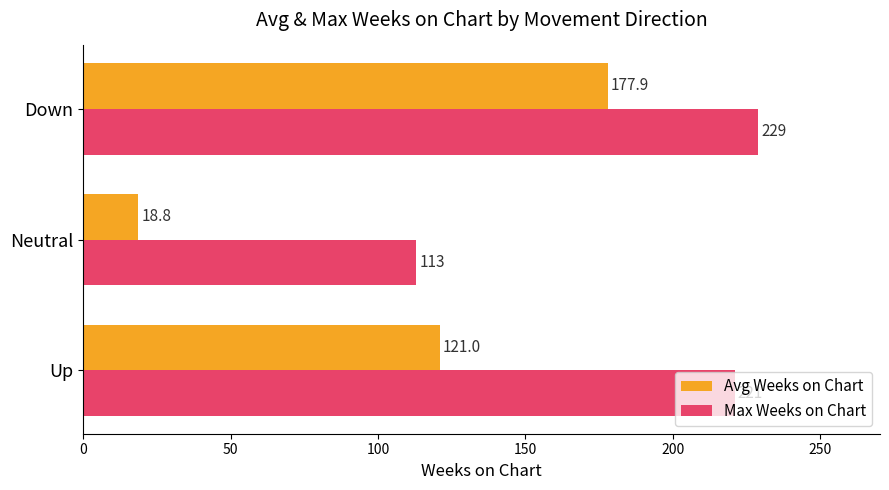

What value does the Max Weeks on Chart series have at Down?

229.0